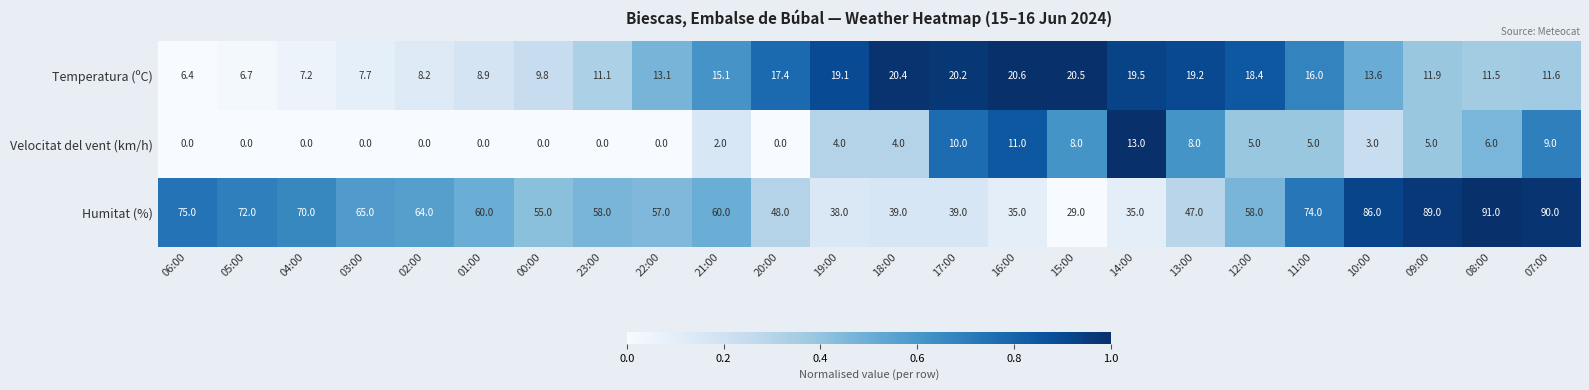

List the series in order of their peak value, highest first.

Humitat (%), Temperatura (ºC), Velocitat del vent (km/h)